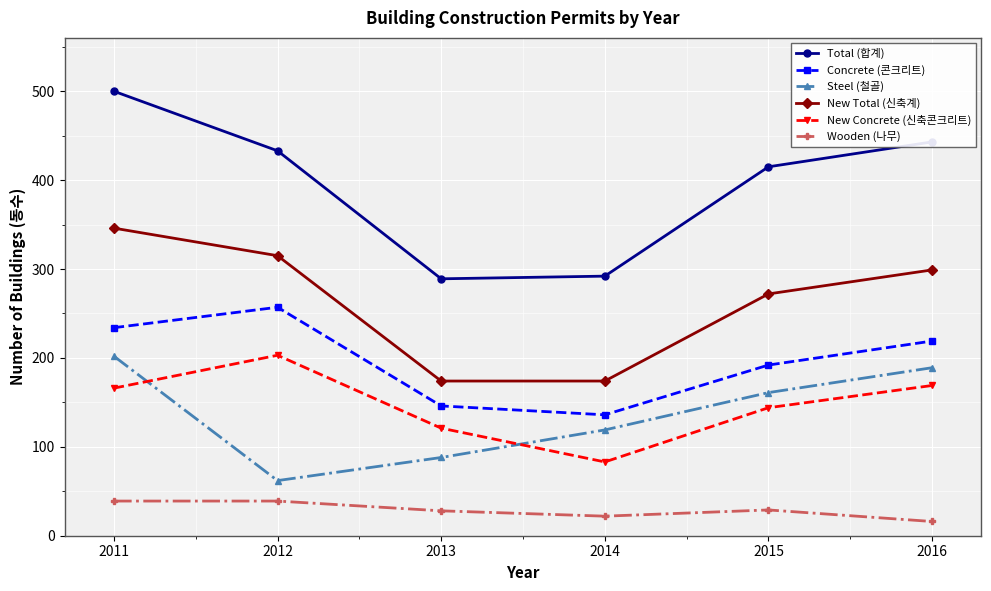

Which series has the largest total across all categories?

Total (합계)